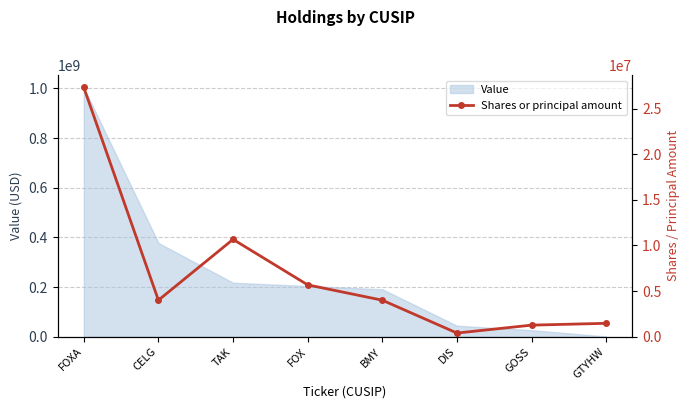

How many interior local peaks (higher than both neighbors) does the data have?

1